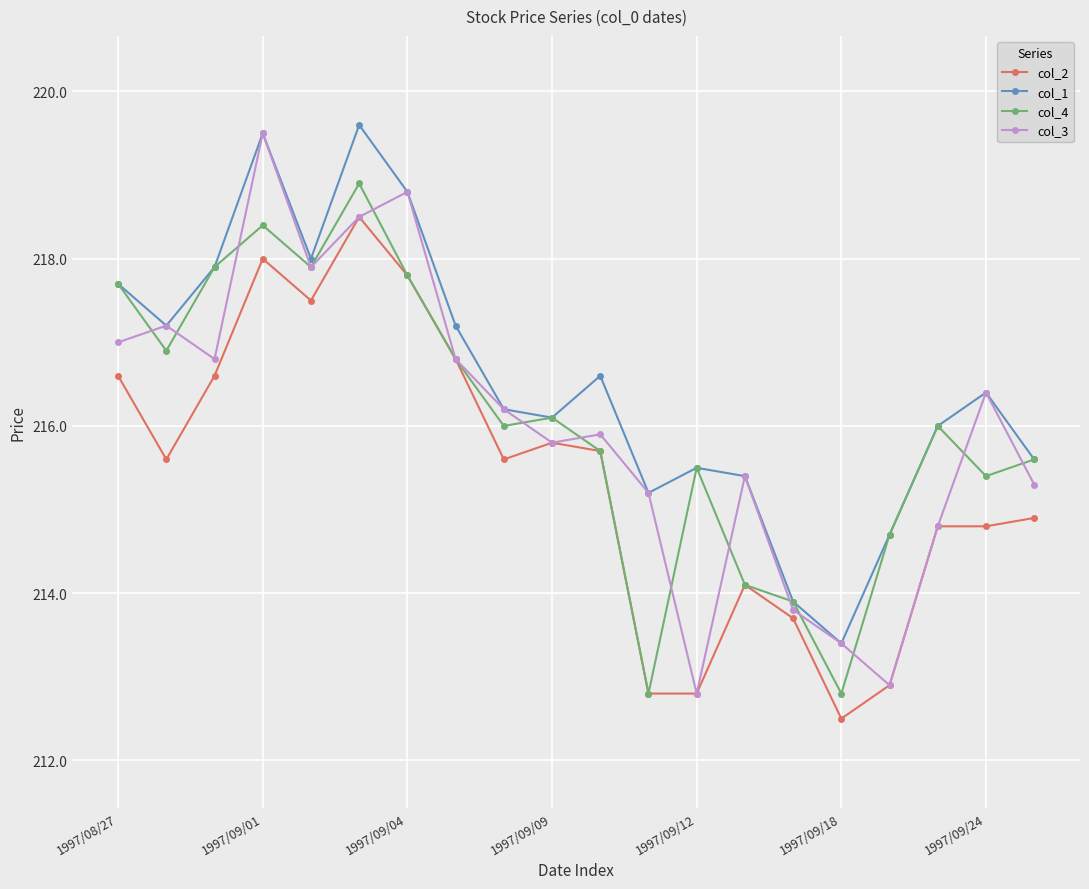

What is the minimum value for col_4?

212.8